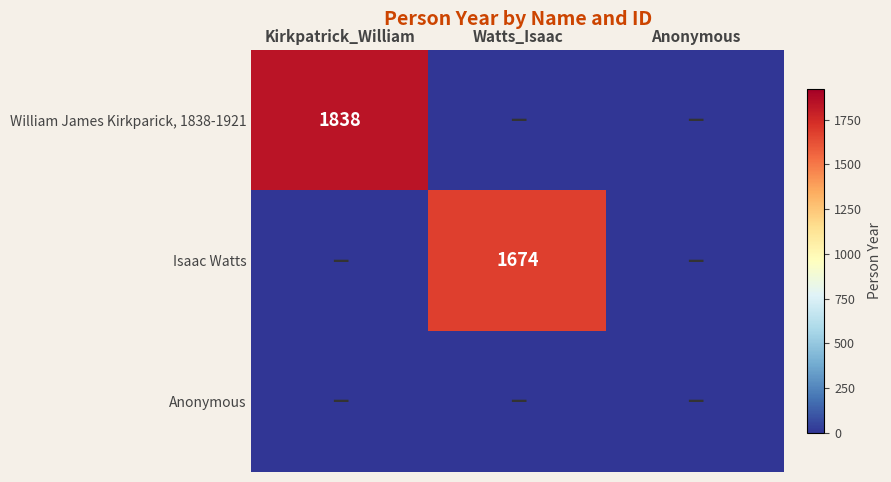

What is the average value of the William James Kirkparick, 1838-1921 series?

613